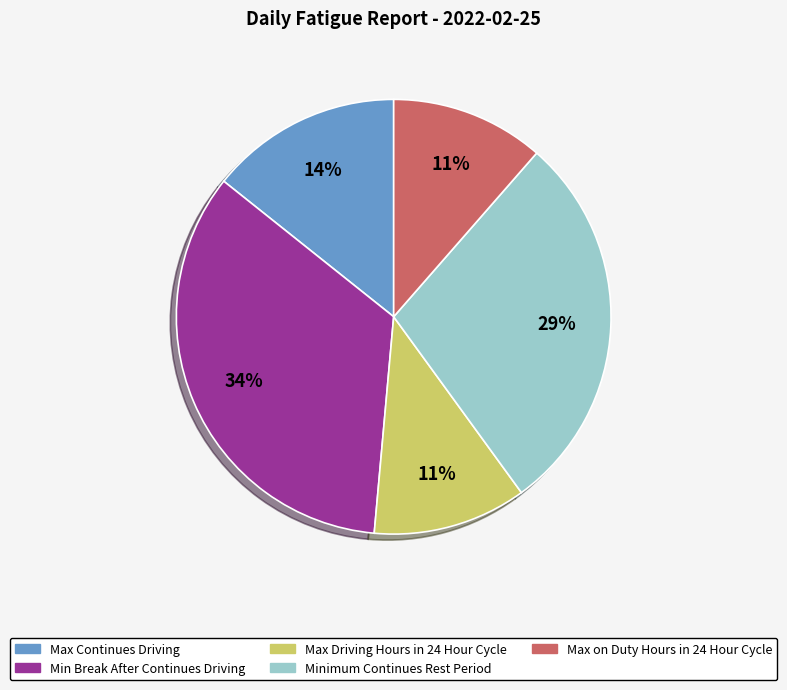

To the nearest percent, what is the average slice percentage?

20%